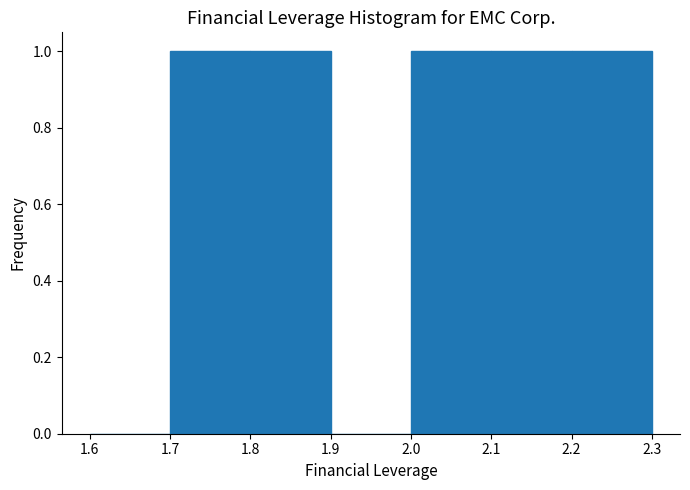

What is the height of the bar covering 1.8 to 1.9 on the x-axis? The values are not printed on the chart, so give them approximately, as read against the axis.

1